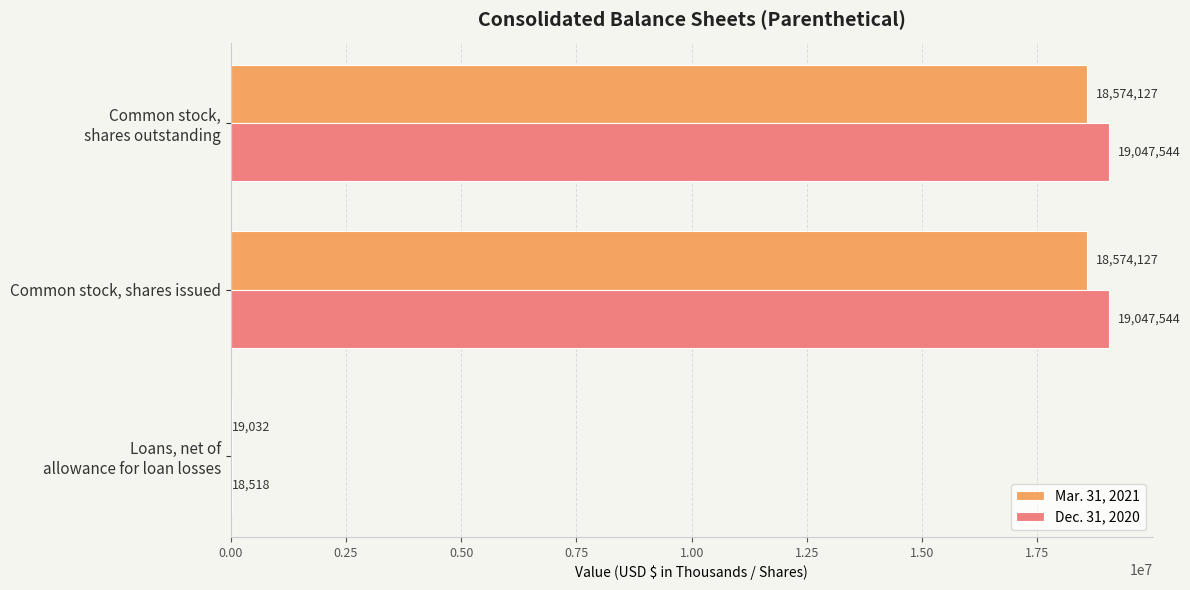

How many series are shown in this chart?

2